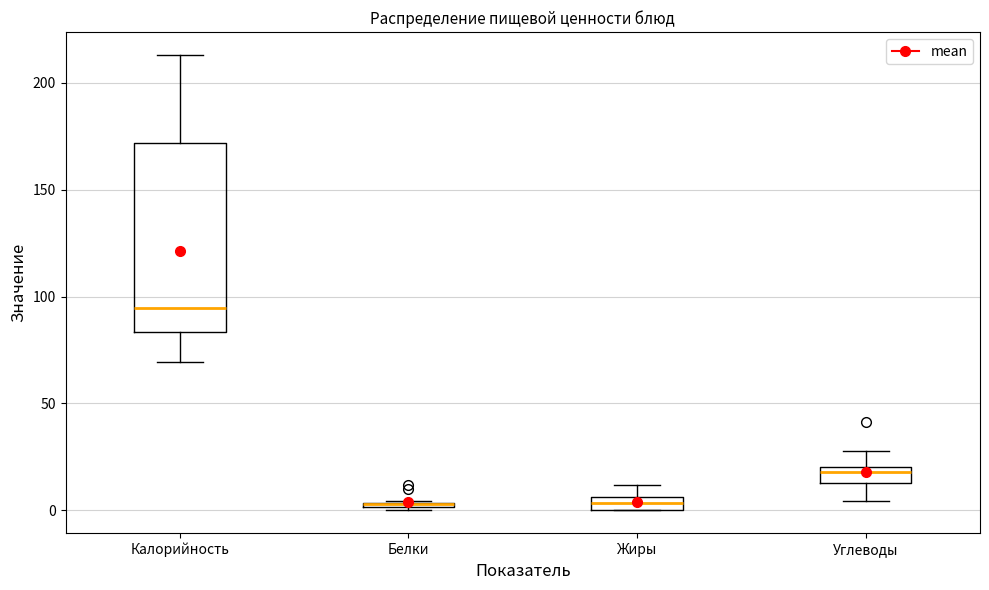

Comparing the boxes themselves (not the whiskers), which one is the tallest?

Калорийность